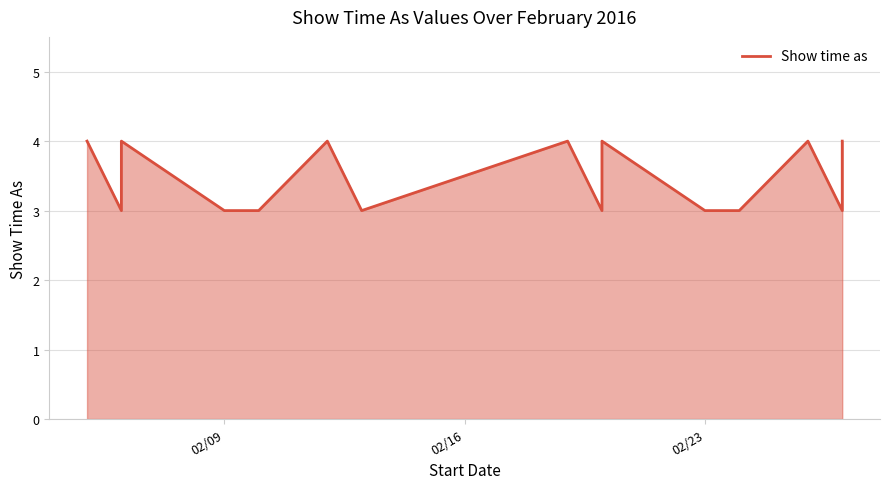

How many interior local valleys (lower than both neighbors) does the data have?

3